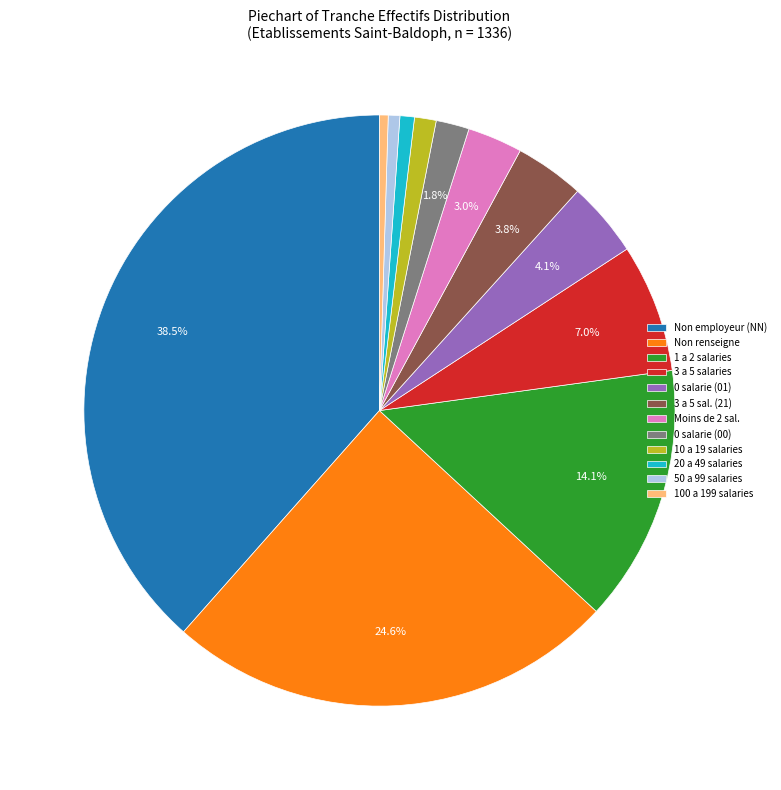

Between 3 a 5 sal. (21) and Non renseigne, which is larger?

Non renseigne